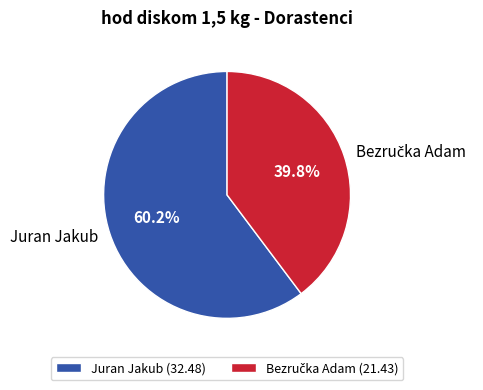

Is there a majority slice in this chart?

Yes